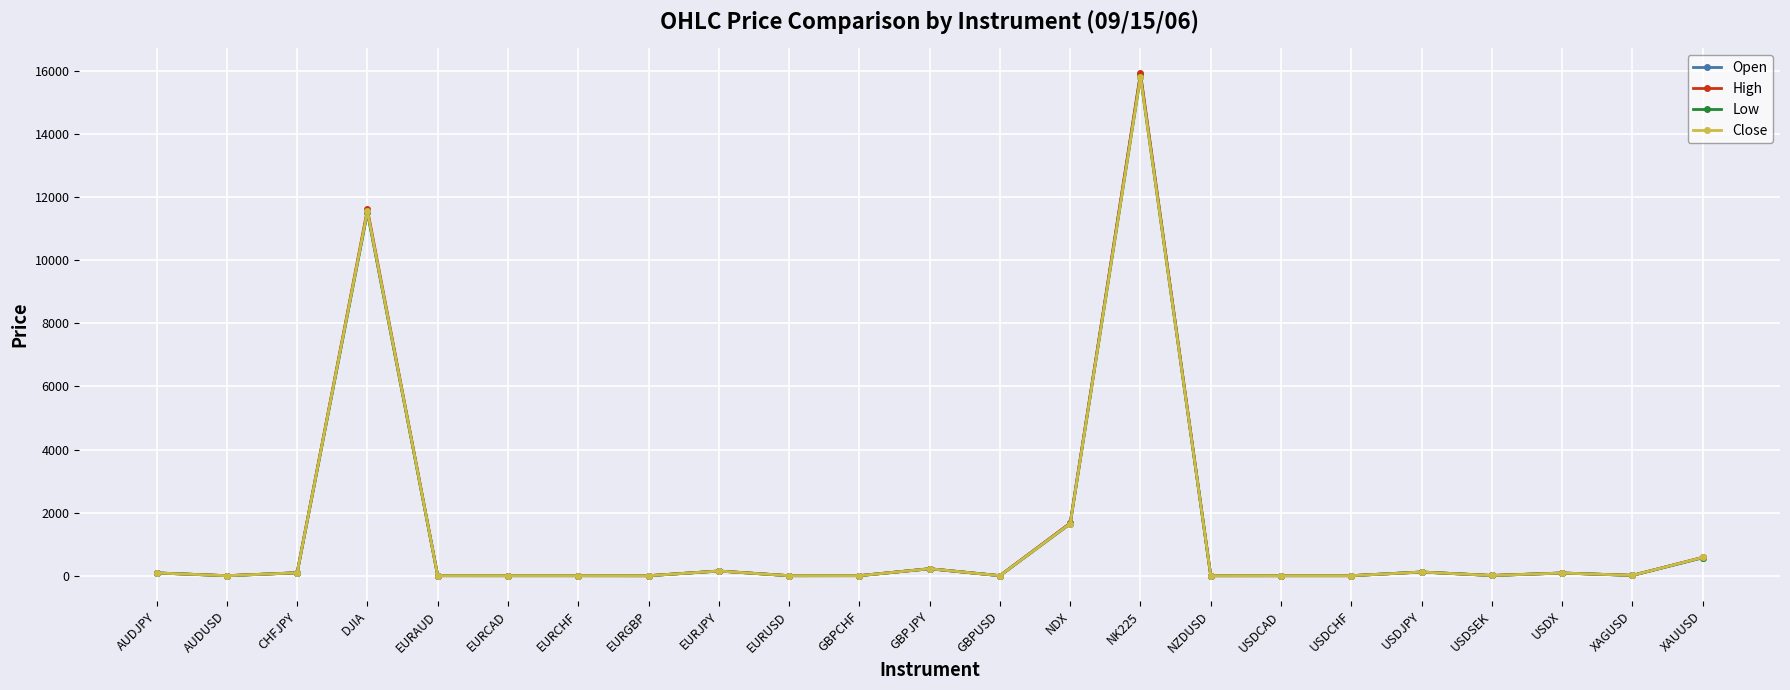

What is the label of the 9th point from the left?

EURJPY